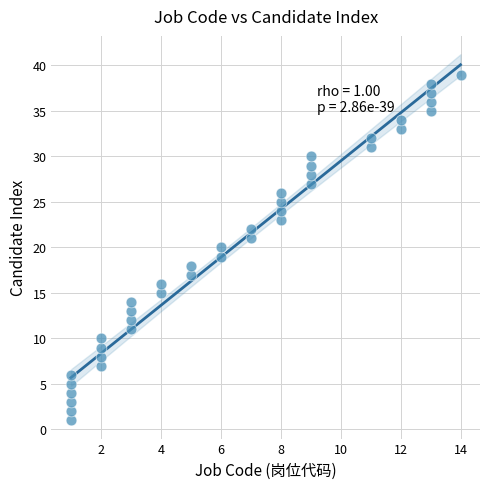

What is the range of Y values (max minus min)?

38